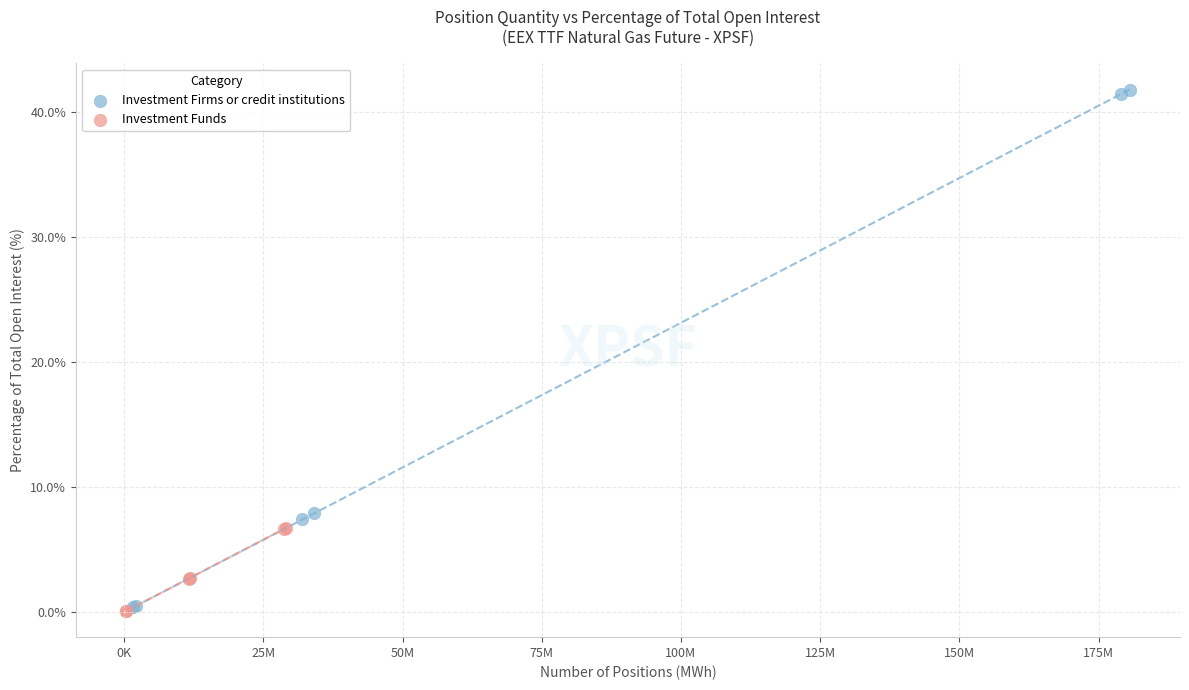

Which series has the largest Y range (max minus min)?

Investment Firms or credit institutions